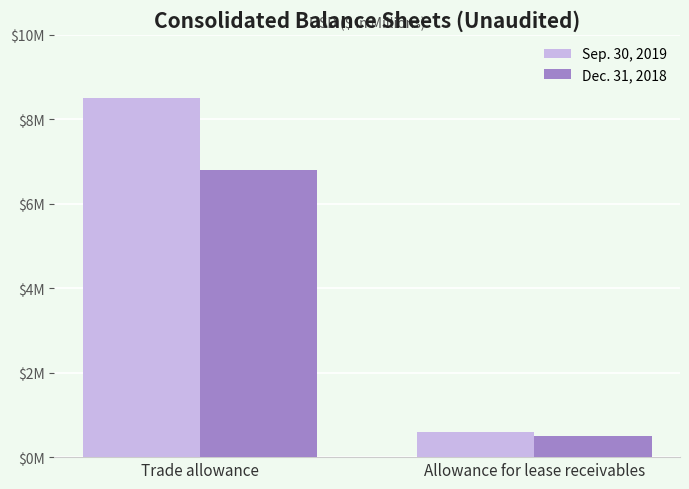

Which series has the largest total across all categories?

Sep. 30, 2019